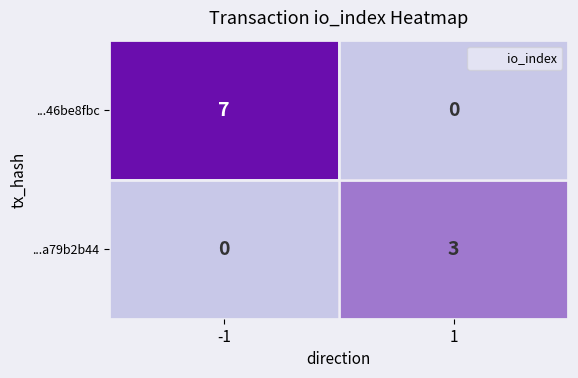

What is the greatest value displayed?

7